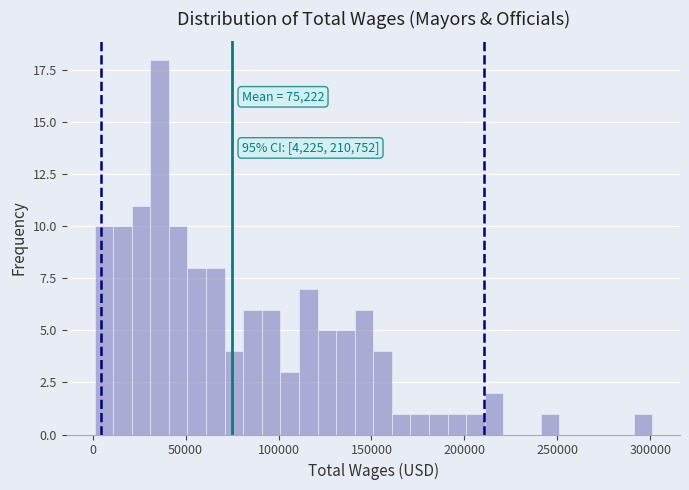

Read against the x-axis, roughly where is the centre of the tallest bar?

35000